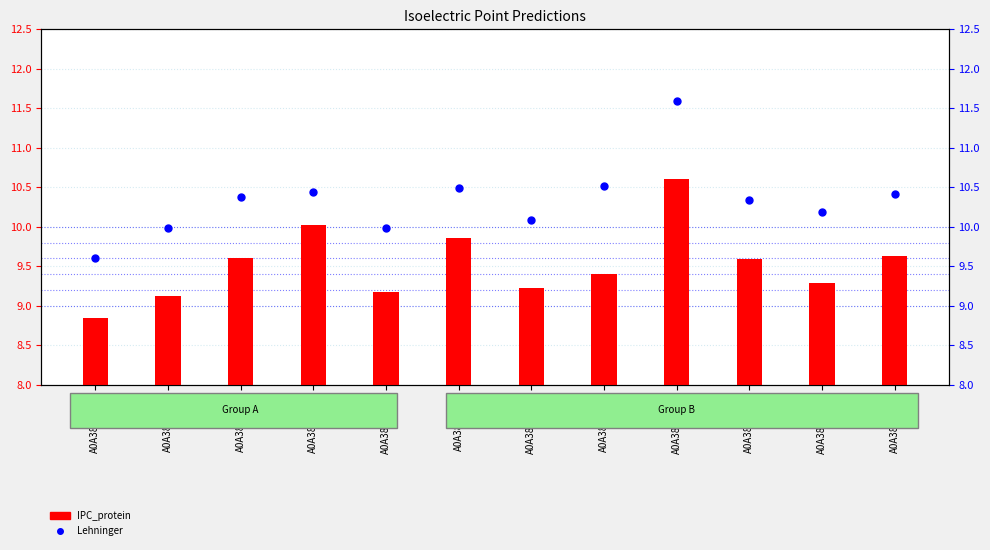

What is the difference between the second highest and second lowest values in the IPC_protein series?

0.9